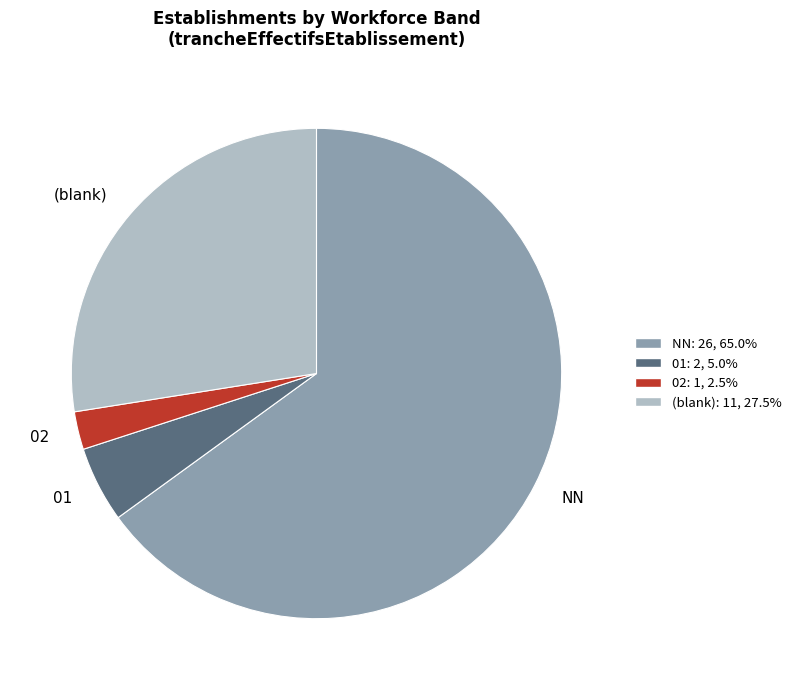

Combined, do NN and 02 account for over 50%?

Yes